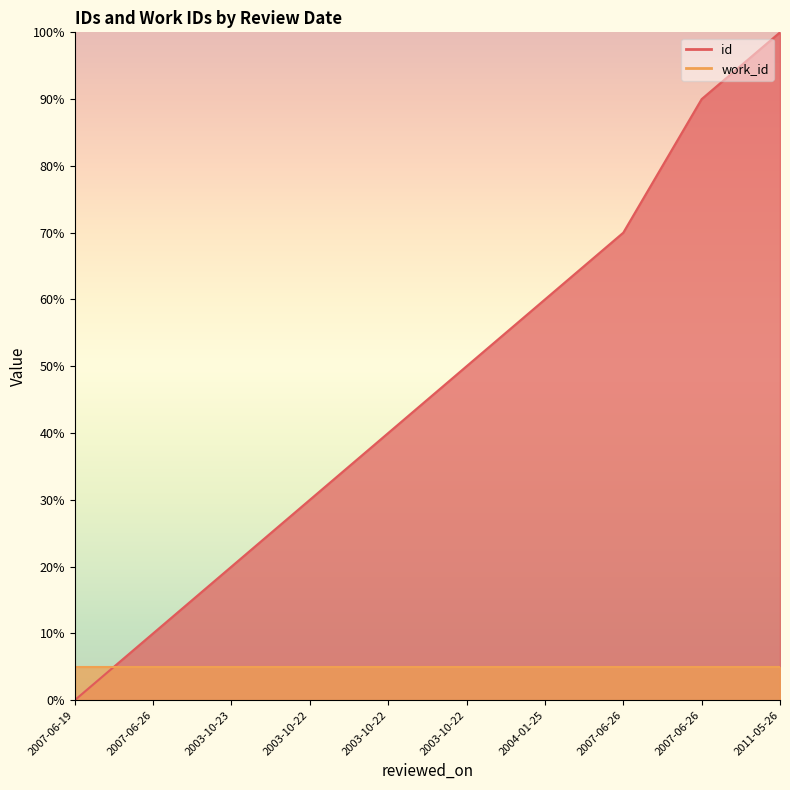

At which category does the chart reach its minimum across all series?

2007-06-19